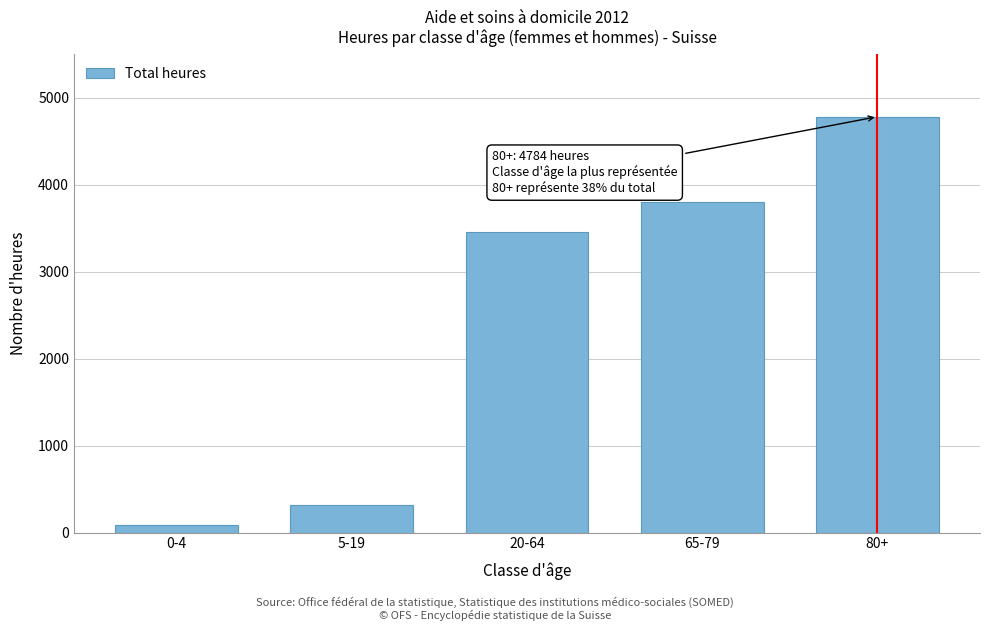

Reading left to right, list all the values displayed in this chart.

0-4=92	5-19=322	20-64=3461	65-79=3802	80+=4784